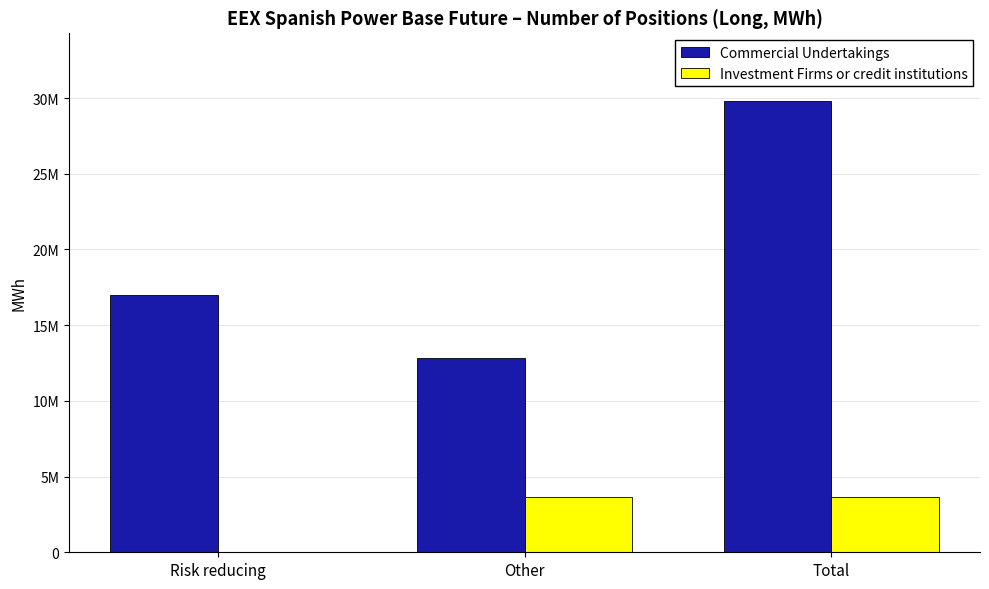

Does the chart contain stacked bars?

No